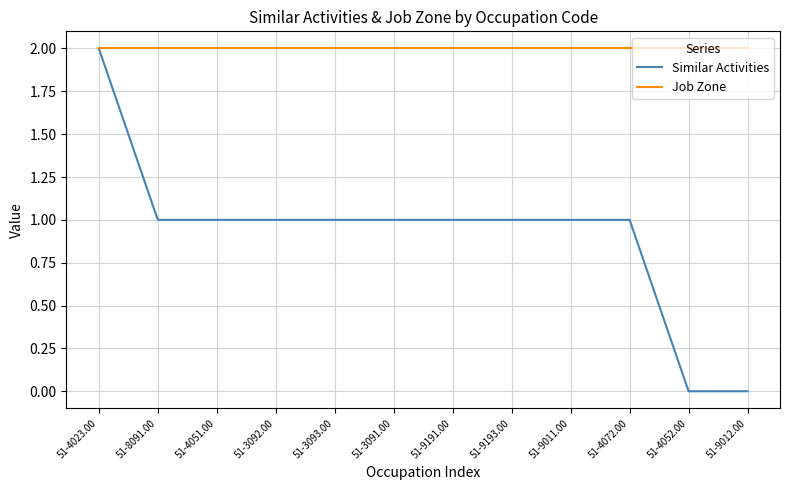

Reading left to right, transcribe all the data shown in this chart.

Similar Activities: 51-4023.00=2	51-8091.00=1	51-4051.00=1	51-3092.00=1	51-3093.00=1	51-3091.00=1	51-9191.00=1	51-9193.00=1	51-9011.00=1	51-4072.00=1	51-4052.00=0	51-9012.00=0
Job Zone: 51-4023.00=2	51-8091.00=2	51-4051.00=2	51-3092.00=2	51-3093.00=2	51-3091.00=2	51-9191.00=2	51-9193.00=2	51-9011.00=2	51-4072.00=2	51-4052.00=2	51-9012.00=2